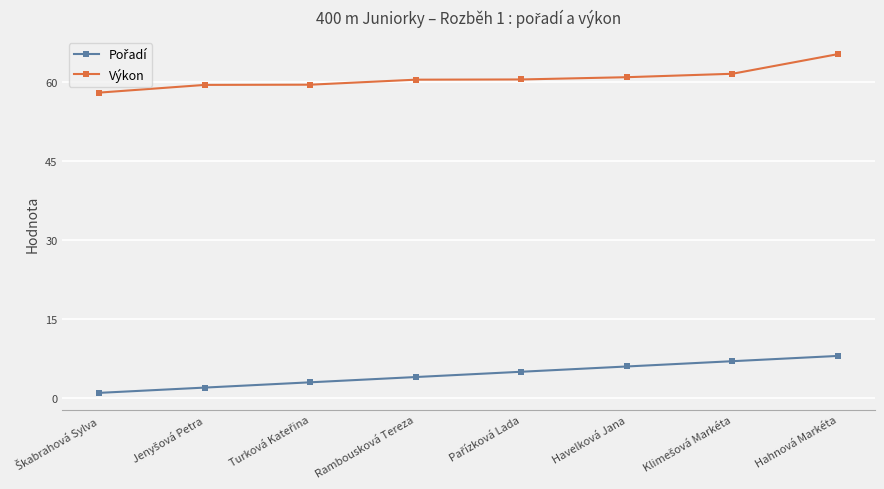

What is the average value of the Výkon series?

60.6